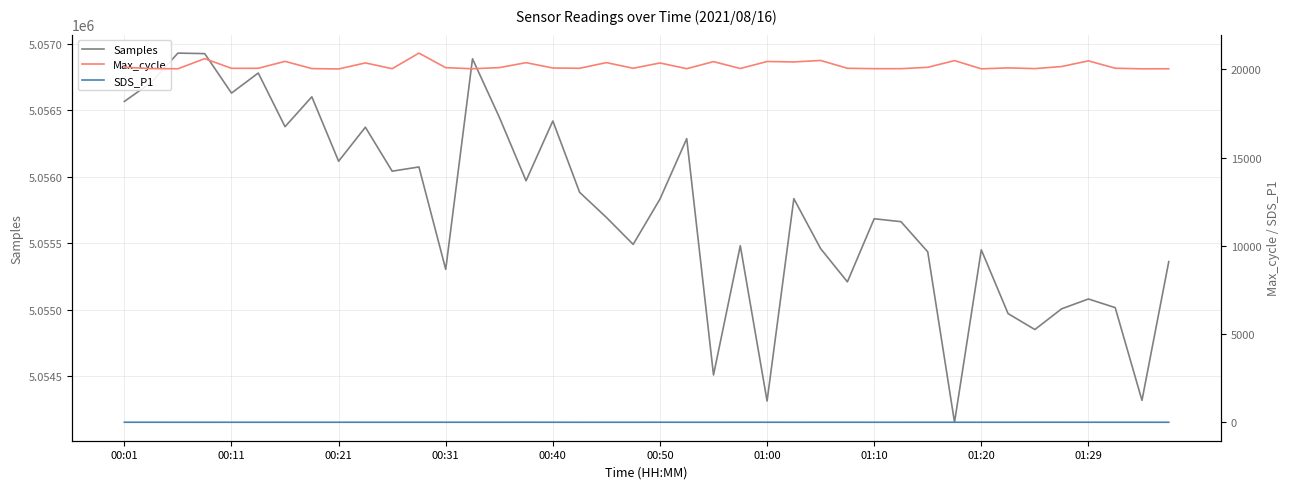

True or false: Max_cycle and Samples cross at least once.

False